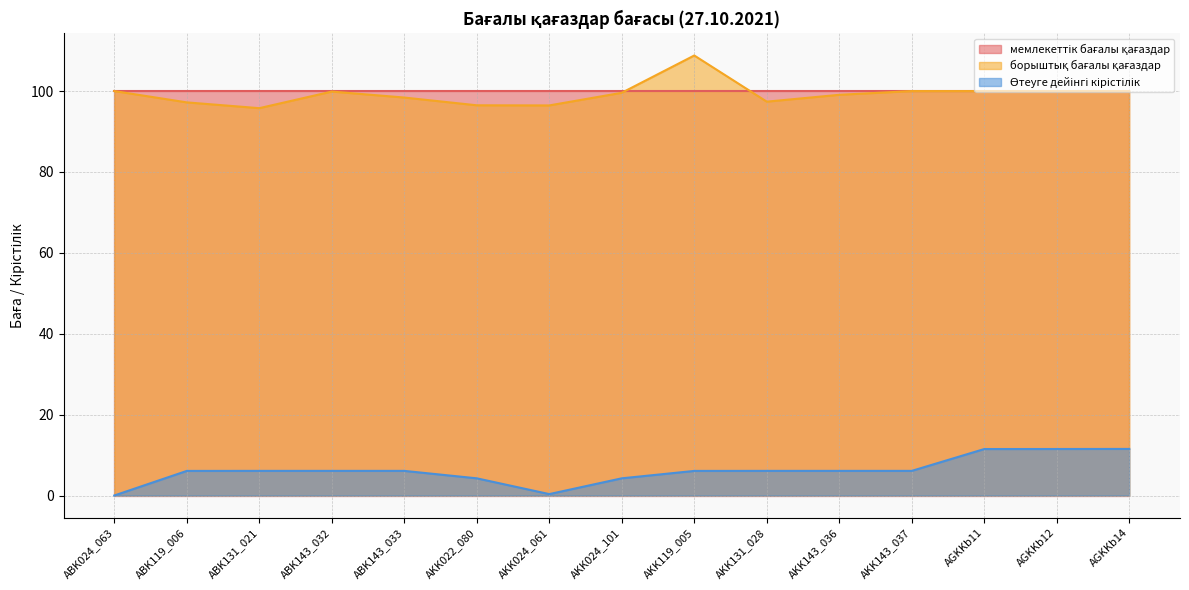

Count the number of data series in this chart.

3